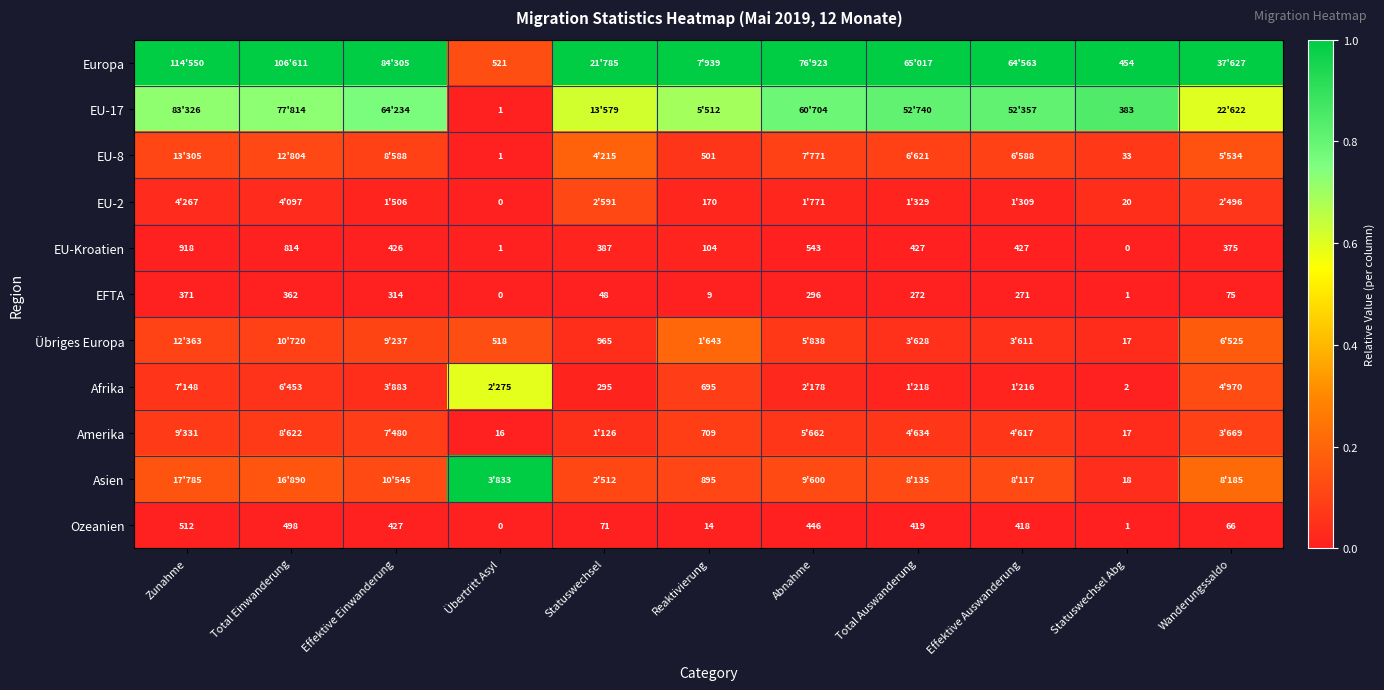

Is the value of Ozeanien at Zunahme greater than the value of EU-Kroatien at Total Einwanderung?

No